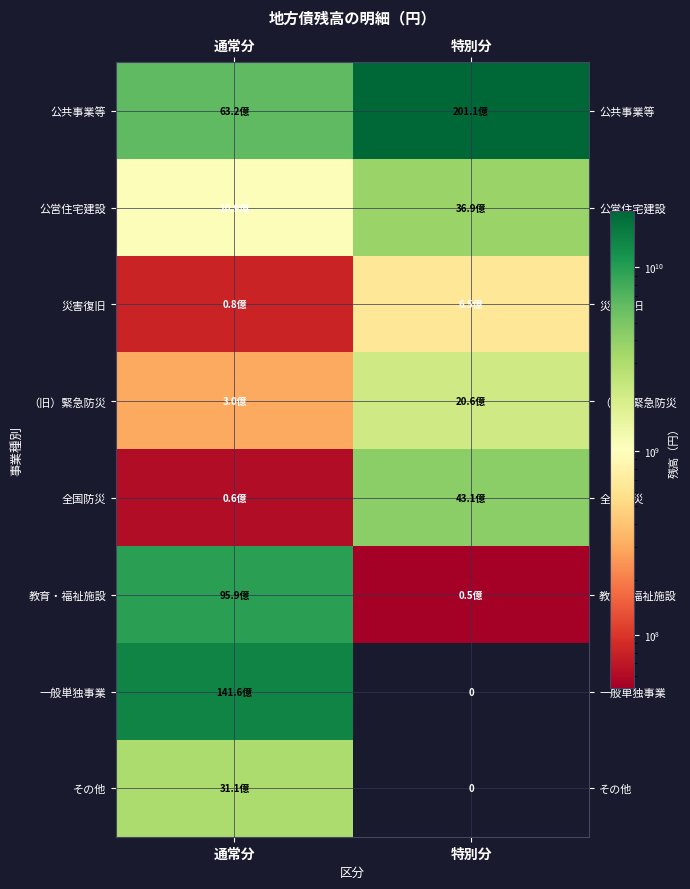

Which series has the largest total across all categories?

公共事業等